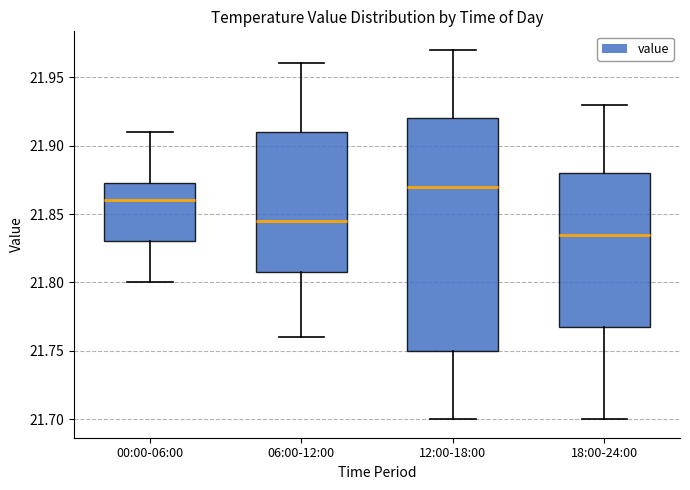

Which box is the tallest, from its lower edge to its upper edge?

12:00-18:00